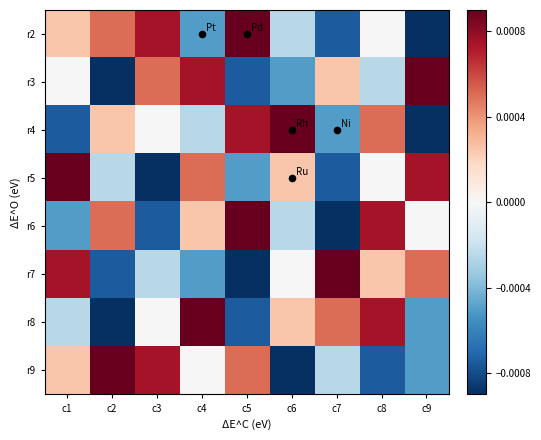

Which category has the lowest value across all series?

c9